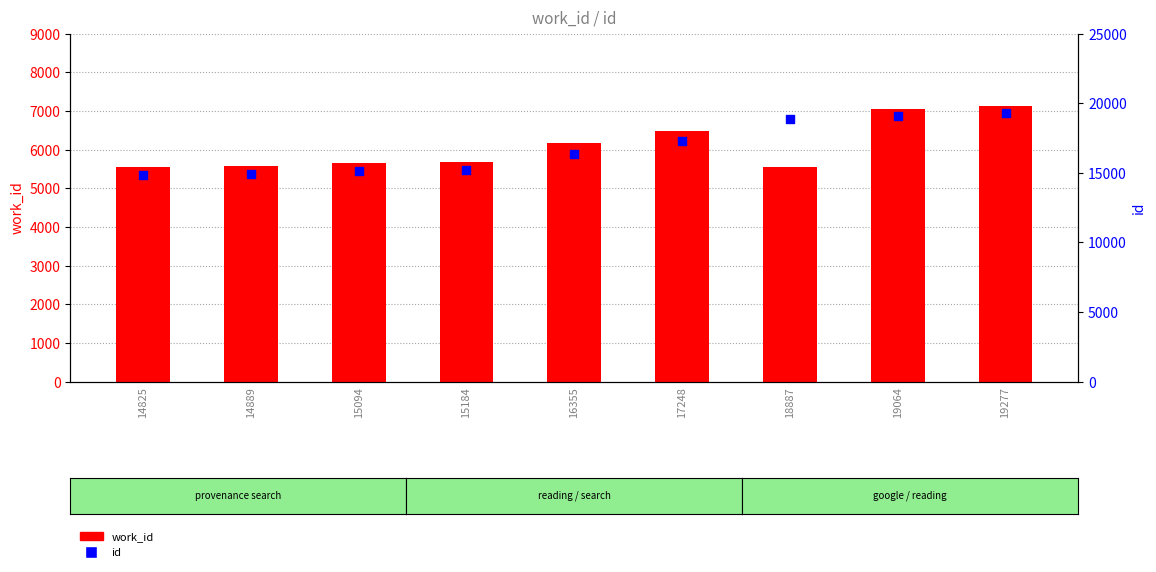

What are all the series names shown in the legend?

work_id, id